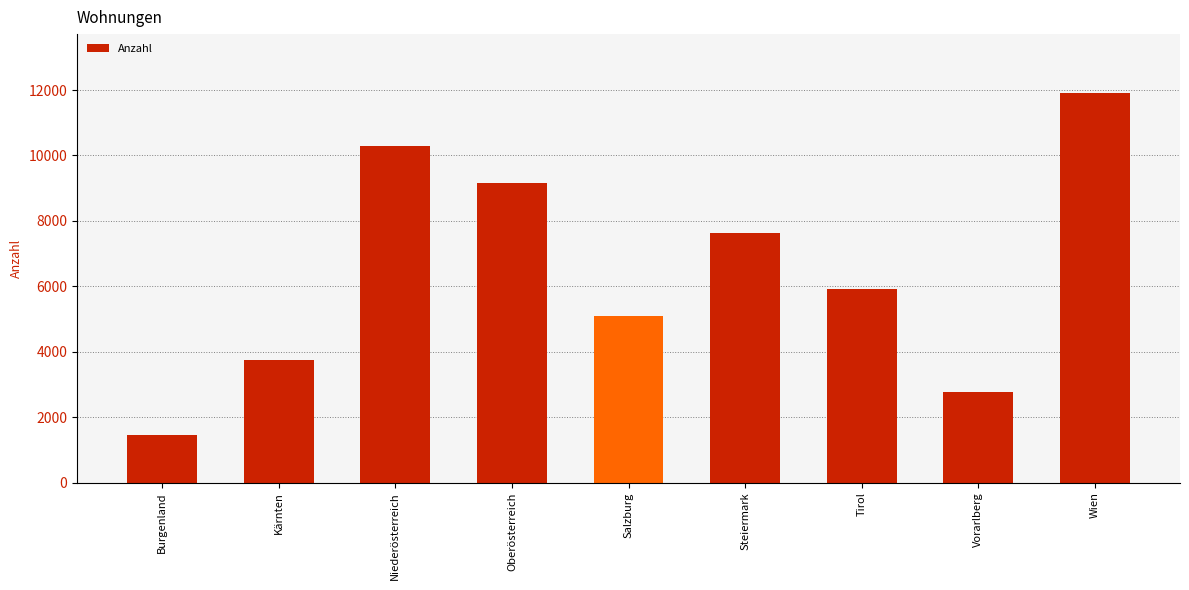

Rank the categories by value from highest to lowest.

Wien, Niederösterreich, Oberösterreich, Steiermark, Tirol, Salzburg, Kärnten, Vorarlberg, Burgenland